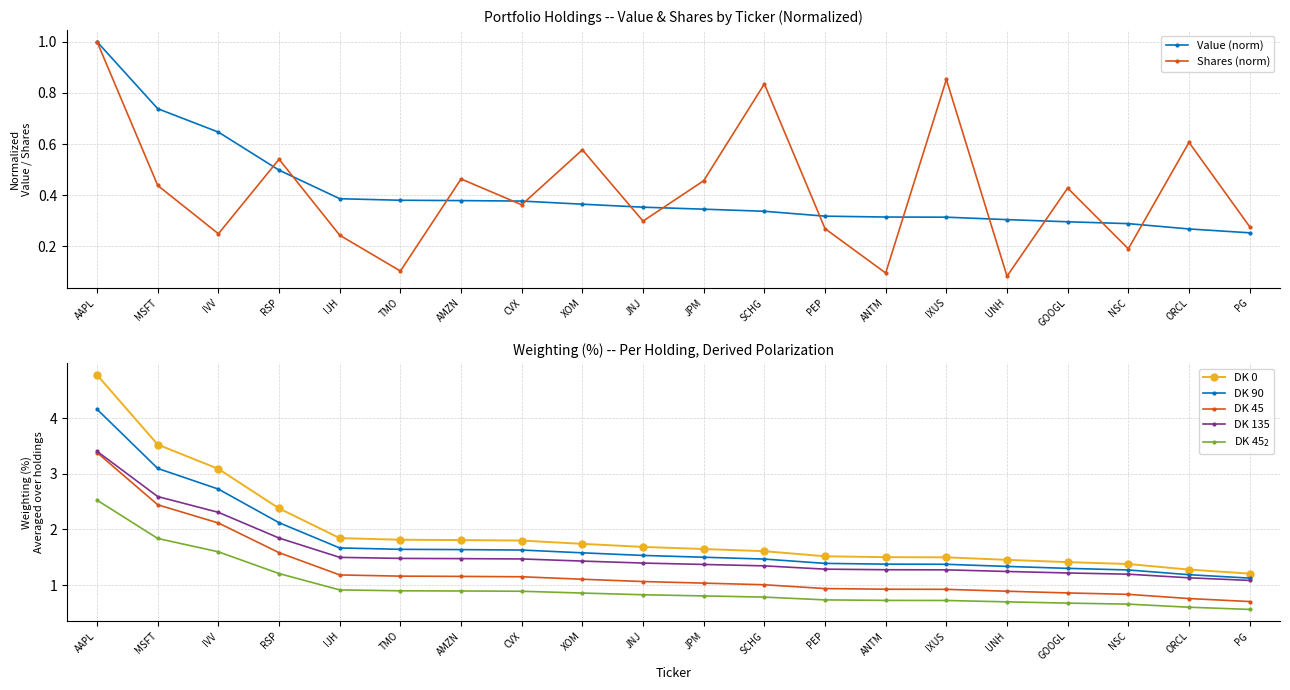

What position from the left is ORCL?

19